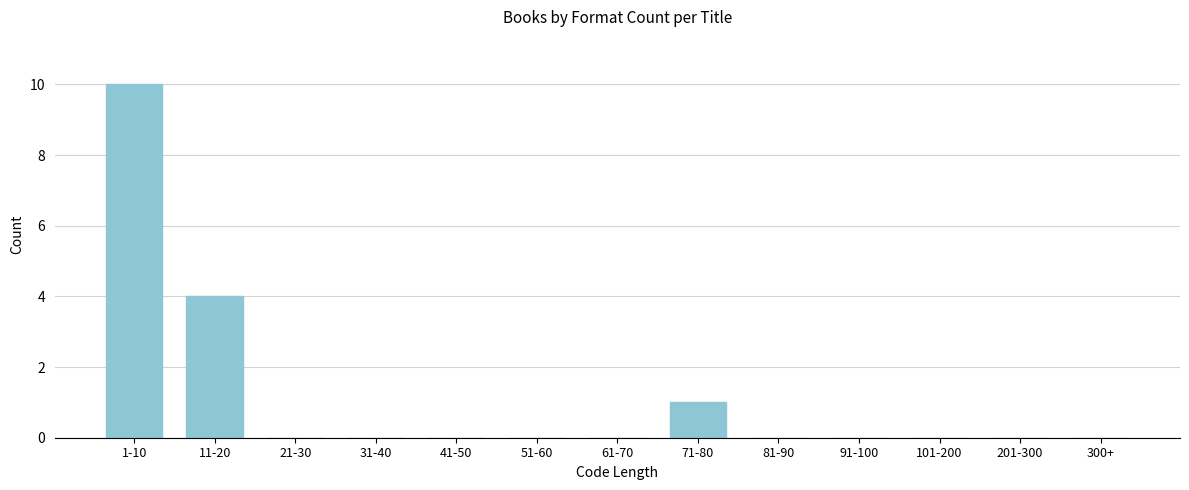

Reading left to right, what are all the values shown in this chart?

1-10=10	11-20=4	21-30=0	31-40=0	41-50=0	51-60=0	61-70=0	71-80=1	81-90=0	91-100=0	101-200=0	201-300=0	300+=0